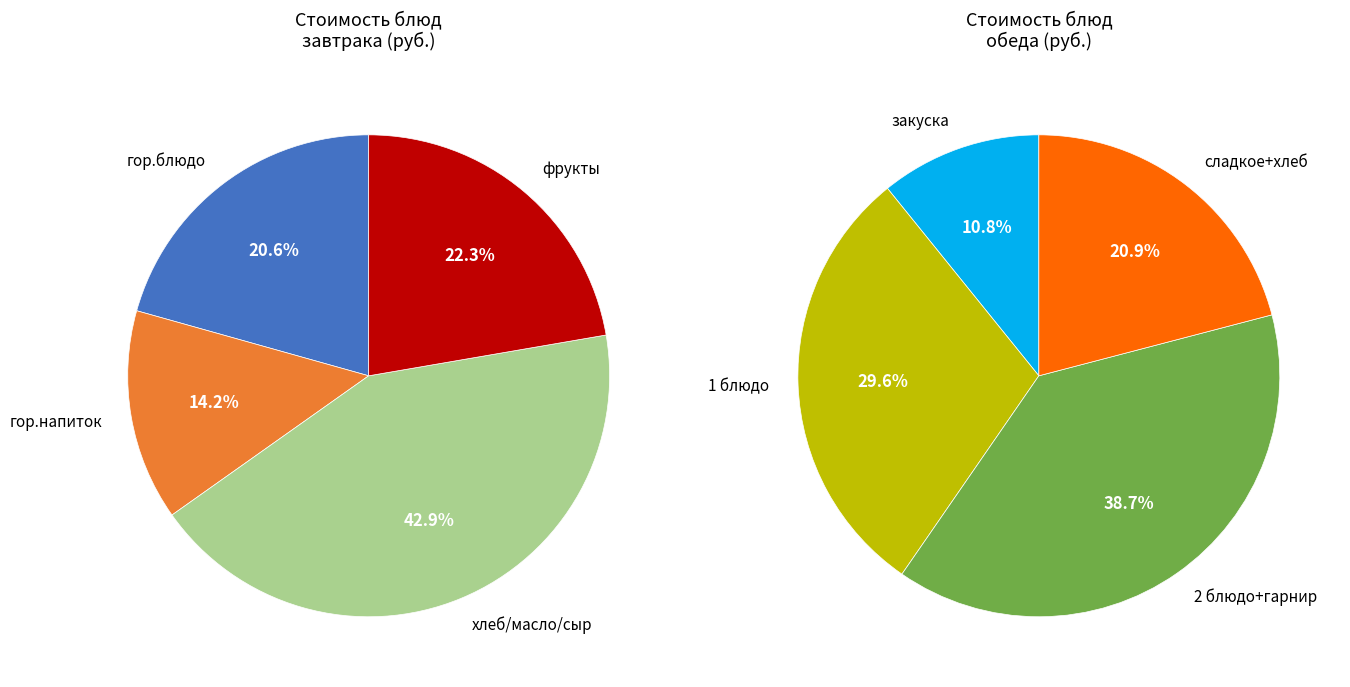

True or false: гор.напиток accounts for 1% of the total.

False